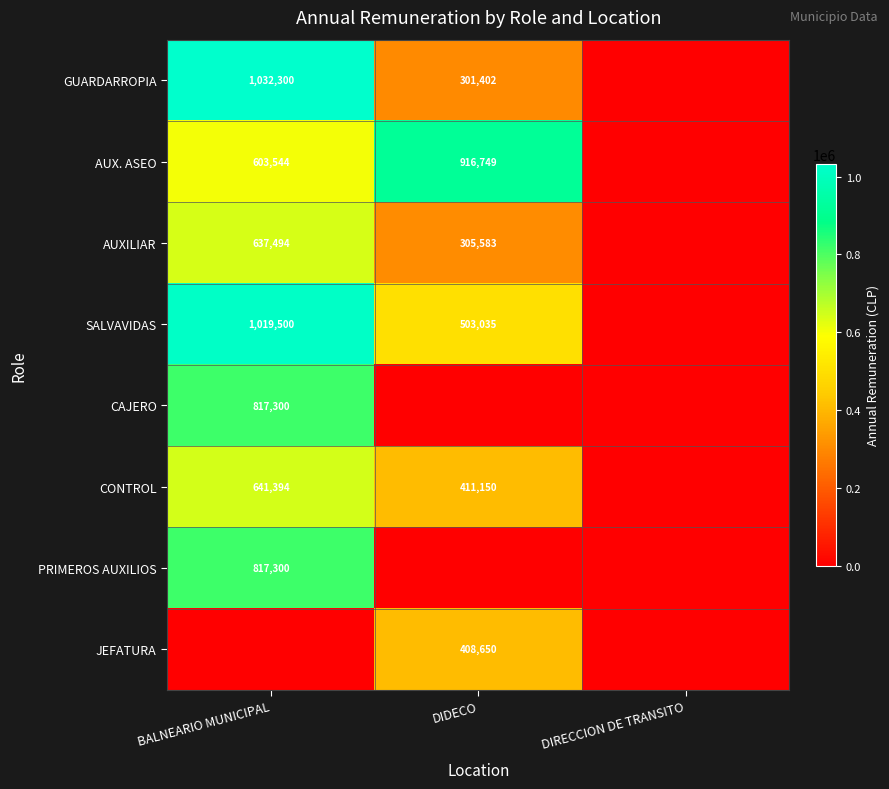

True or false: SALVAVIDAS has a value of 704384 at DIDECO.

False